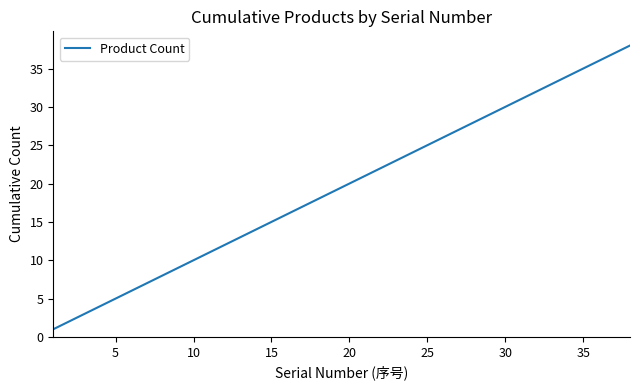

What is the difference between the maximum and minimum values?

37